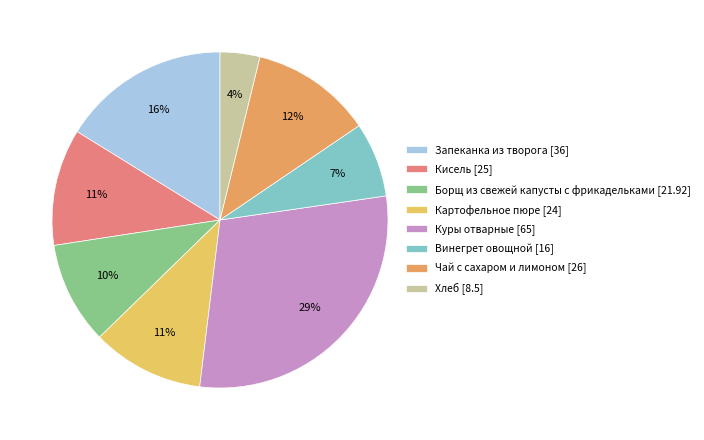

Is there any slice that represents more than half of the pie?

No